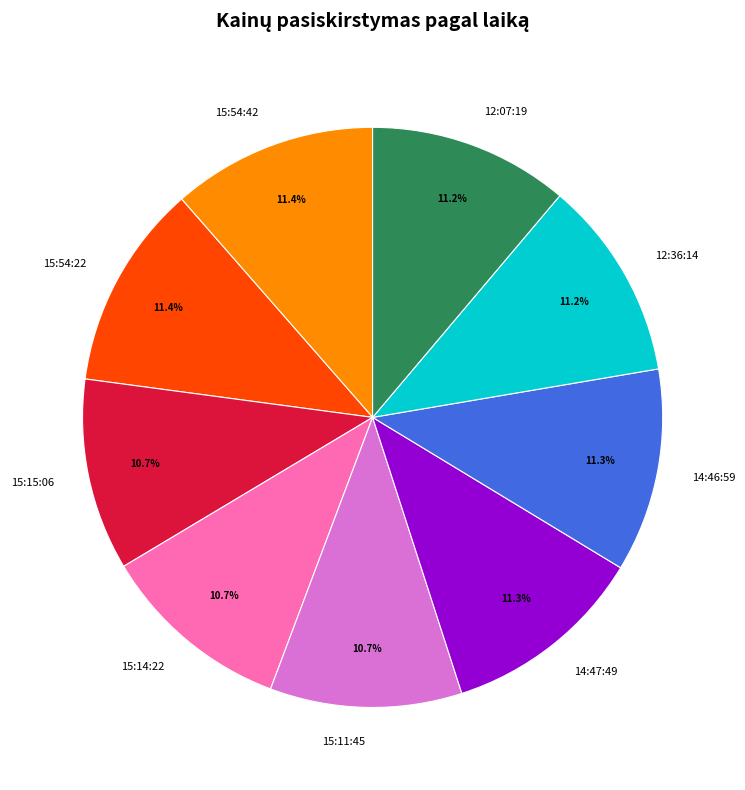

What is the total percentage of 15:15:06 and 12:36:14?

21.9%